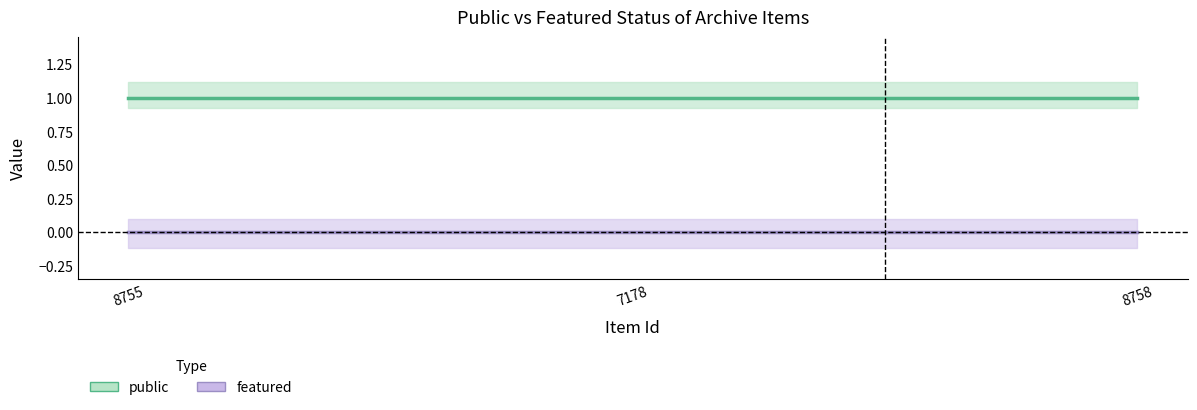

Between 8755 and 7178, which series saw the biggest shift?

public